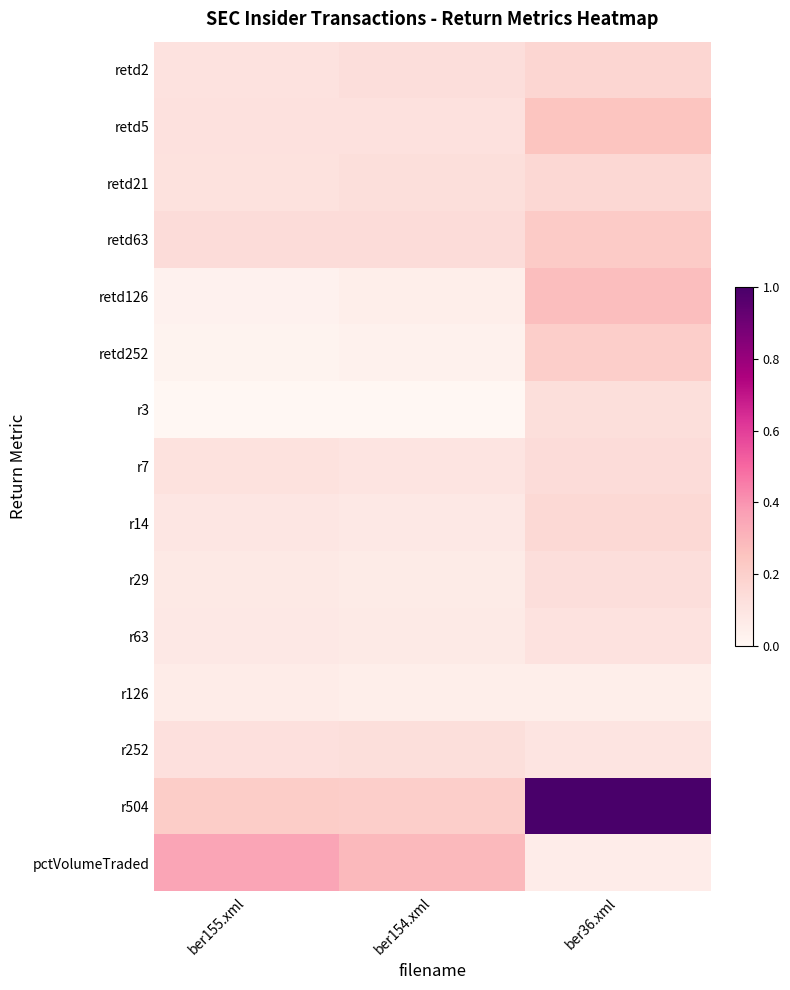

At how many categories does at least one series exceed 0?

3